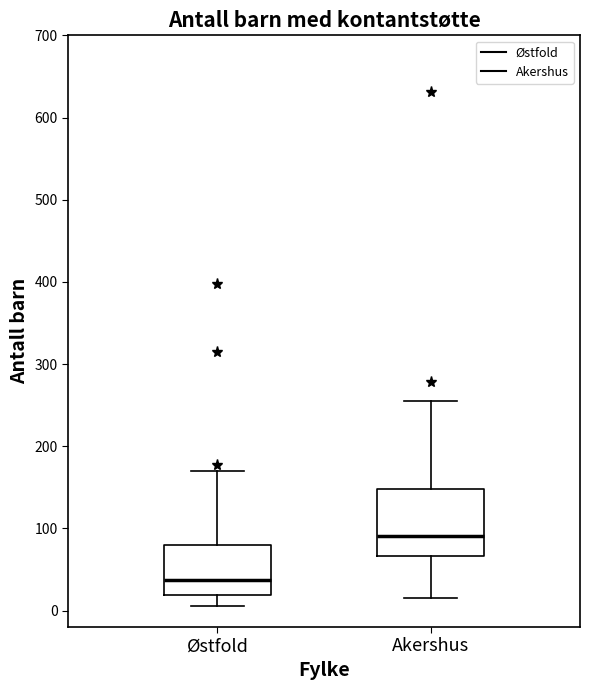

Reading left to right, read every box against the y-axis: the position of its median line, the range the box covers, and the ends of its whiskers. The values are not printed on the chart, so give them approximately, as read against the axis.

Østfold: median 40, box 20 to 80, whiskers 10 to 170
Akershus: median 90, box 70 to 150, whiskers 20 to 260